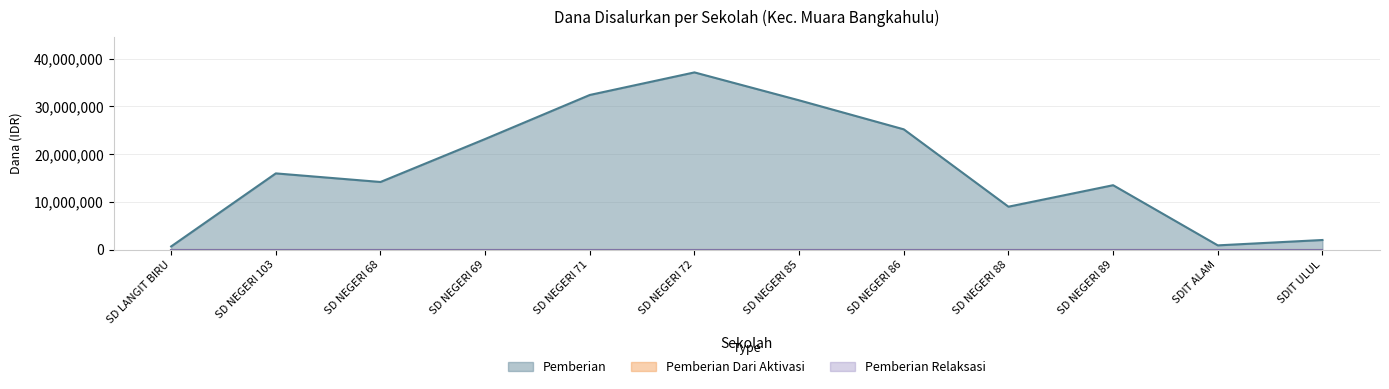

True or false: Siswa Pemberian and Pemberian Dari Aktivasi intersect in this chart.

False